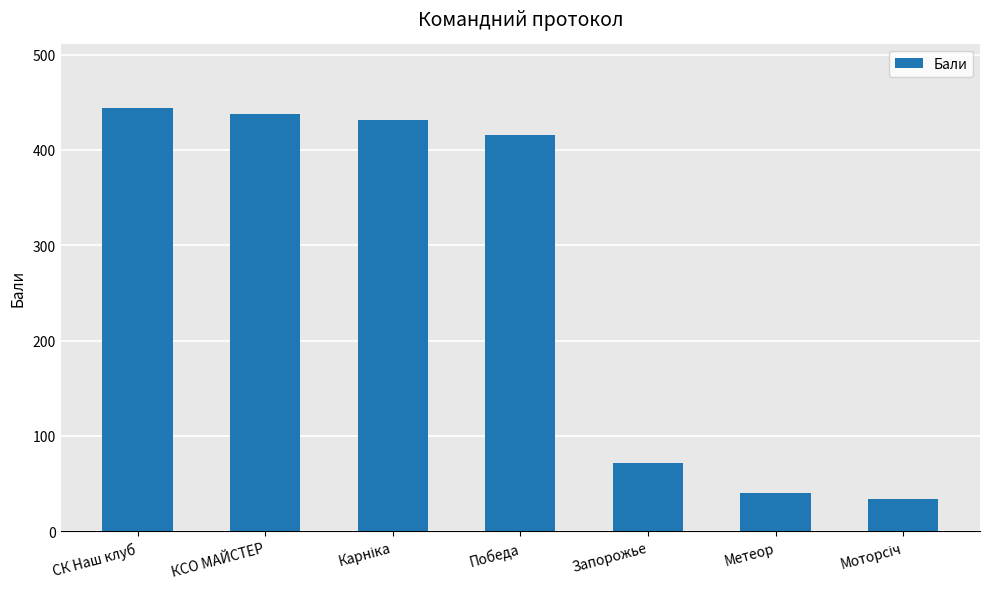

How many bars are there in total?

7